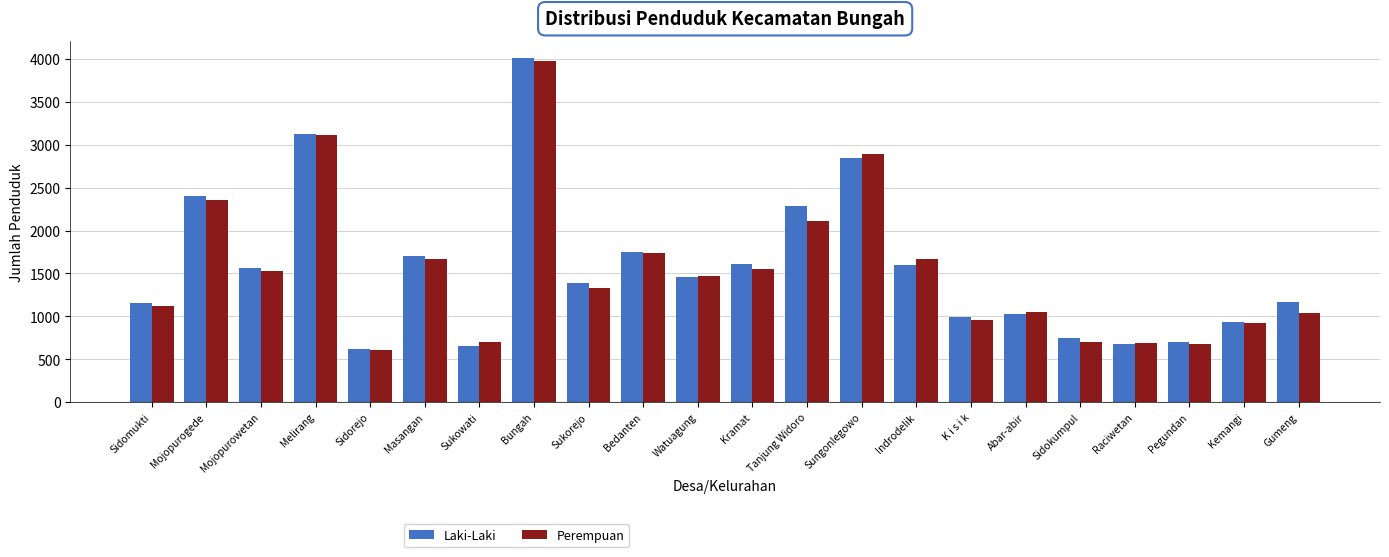

Which series has the widest spread of values?

Laki-Laki